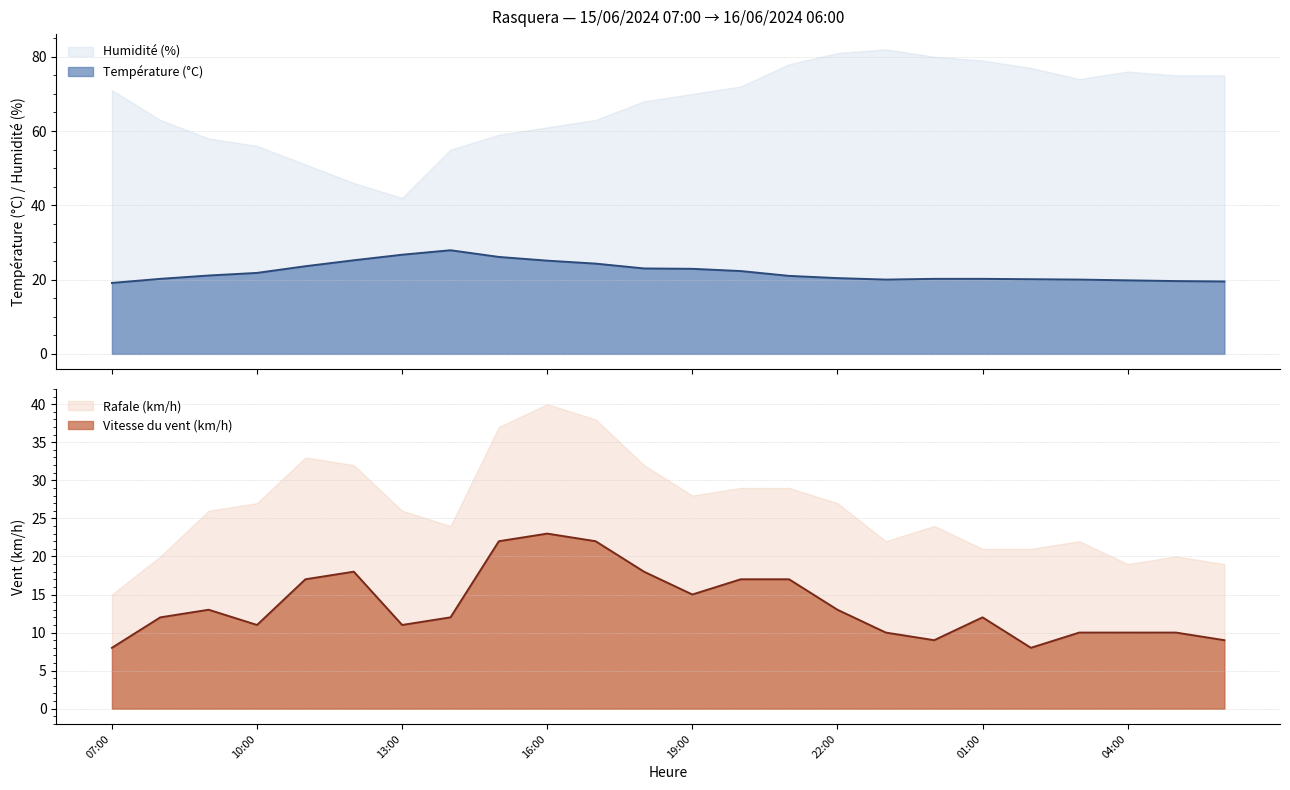

Which series changed the most between 17:00 and 20:00?

Vitesse du vent (km/h)